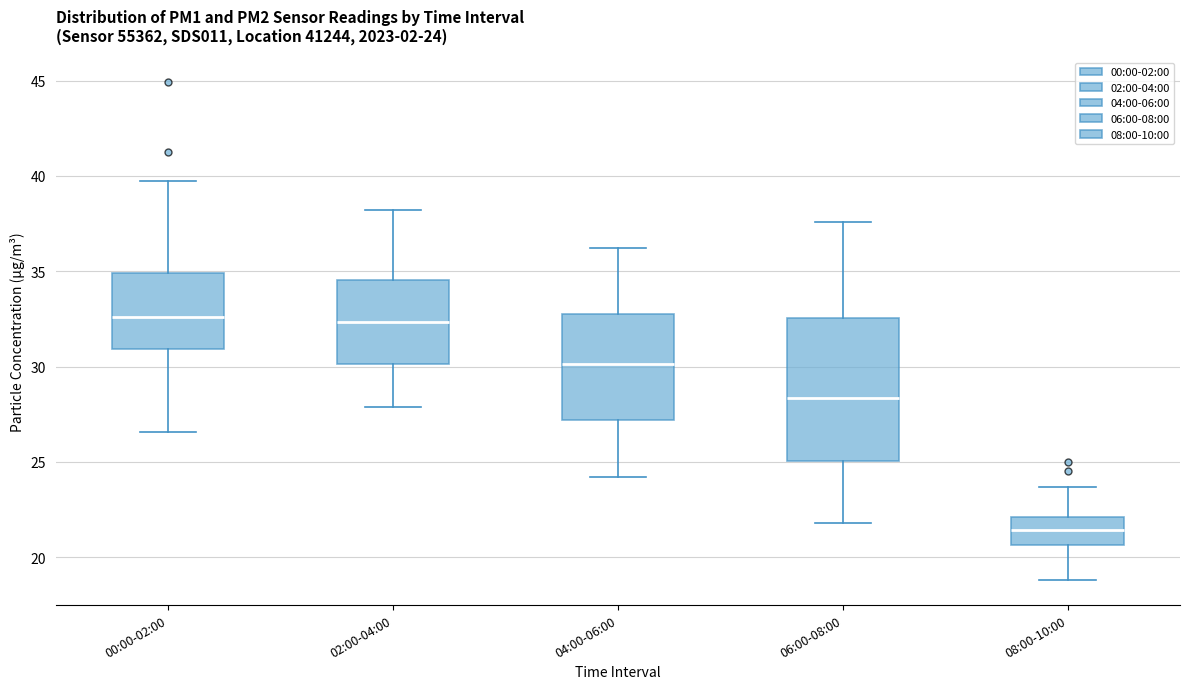

Which box has the lowest median line?

08:00-10:00